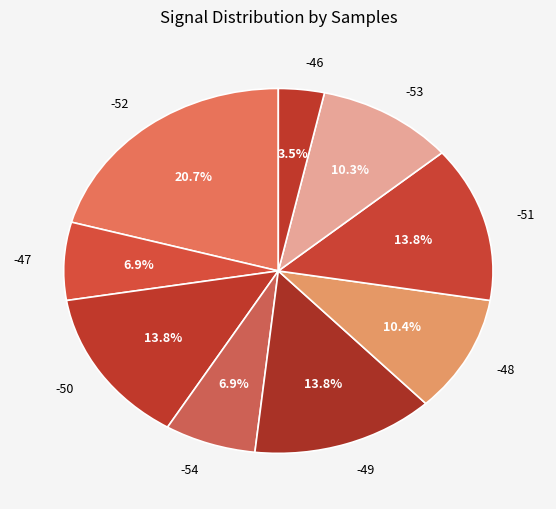

What percentage is the -49 slice, to the nearest percent?

14%